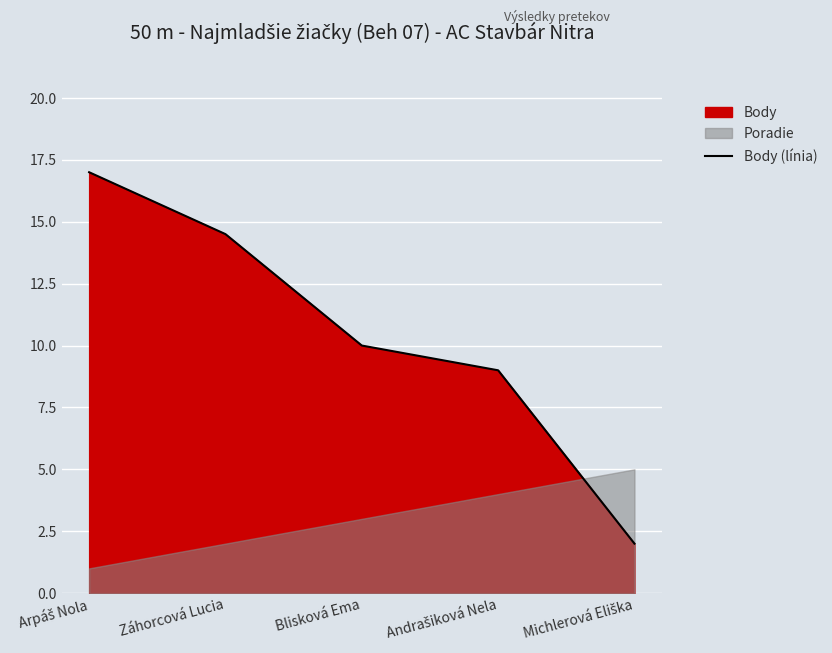

The value at Záhorcová Lucia is 14.5. True or false?

True